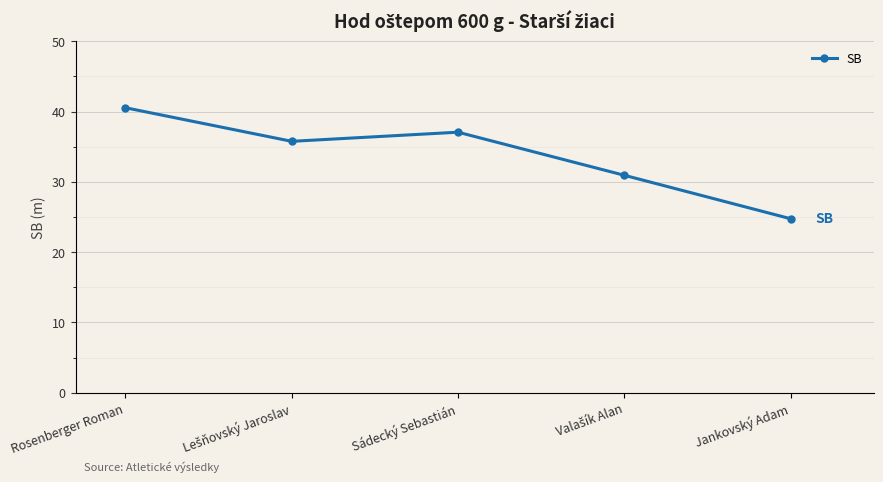

What is the approximate value at Sádecký Sebastián?

37.1